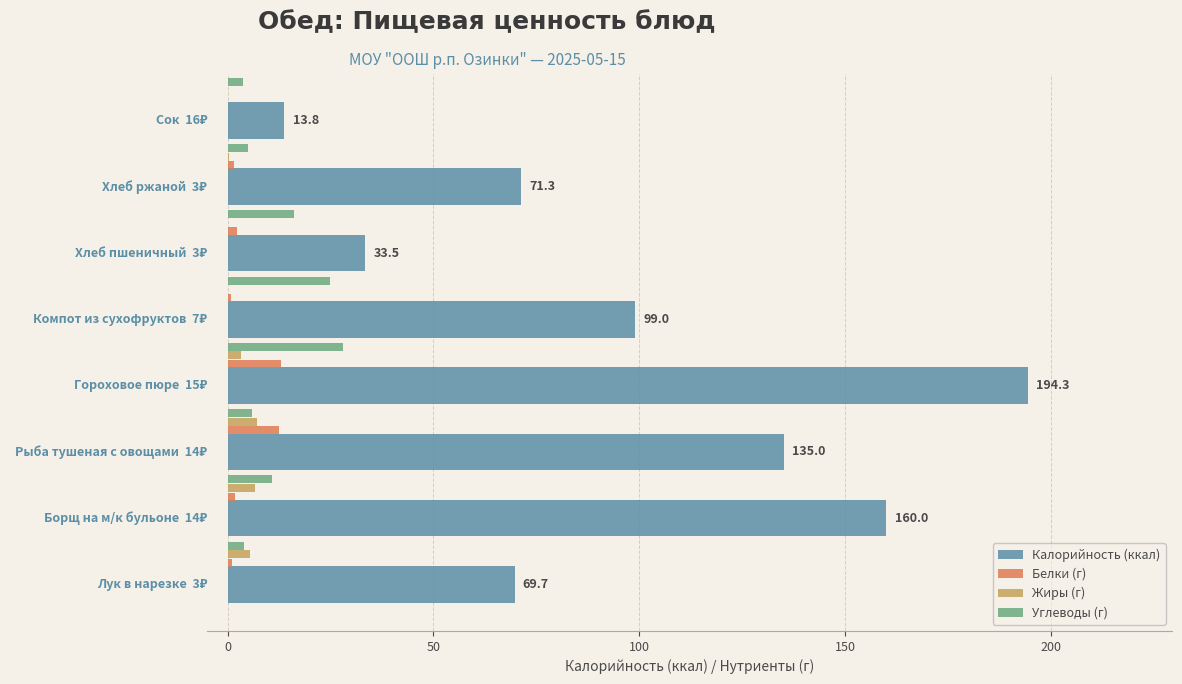

How many values in the Жиры (г) series exceed 3?

4